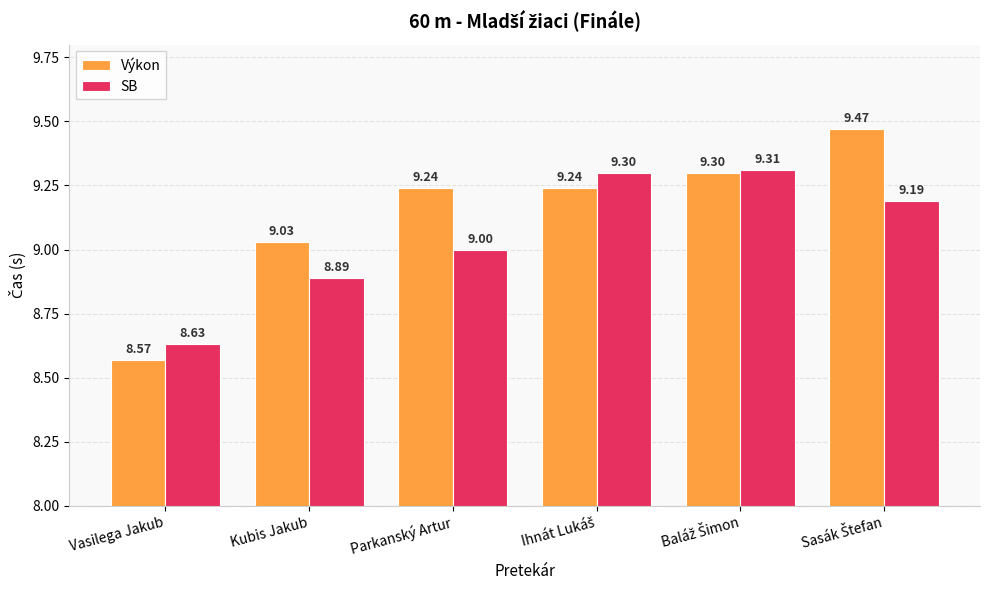

What is the sum of all SB values?

54.3